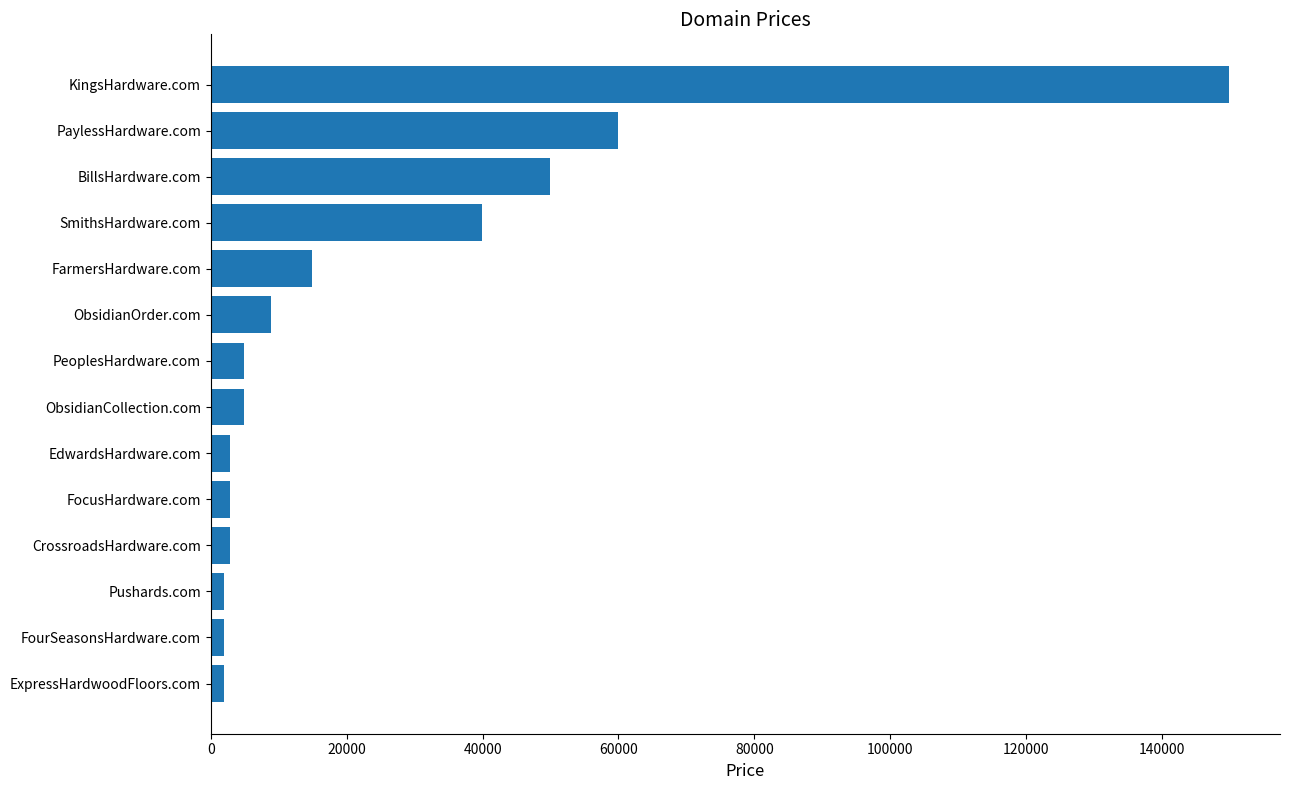

Which category has the highest value across all series?

KingsHardware.com